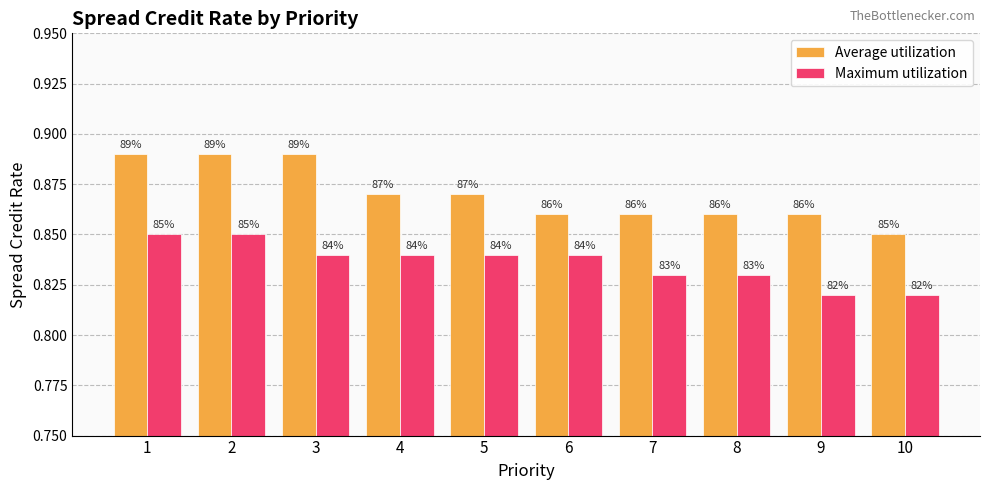

What is the maximum value shown in the chart?

0.9